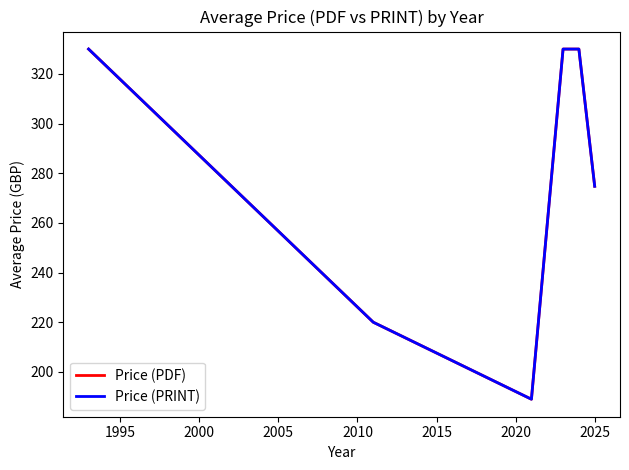

Does the chart display data point markers on the line(s)?

No